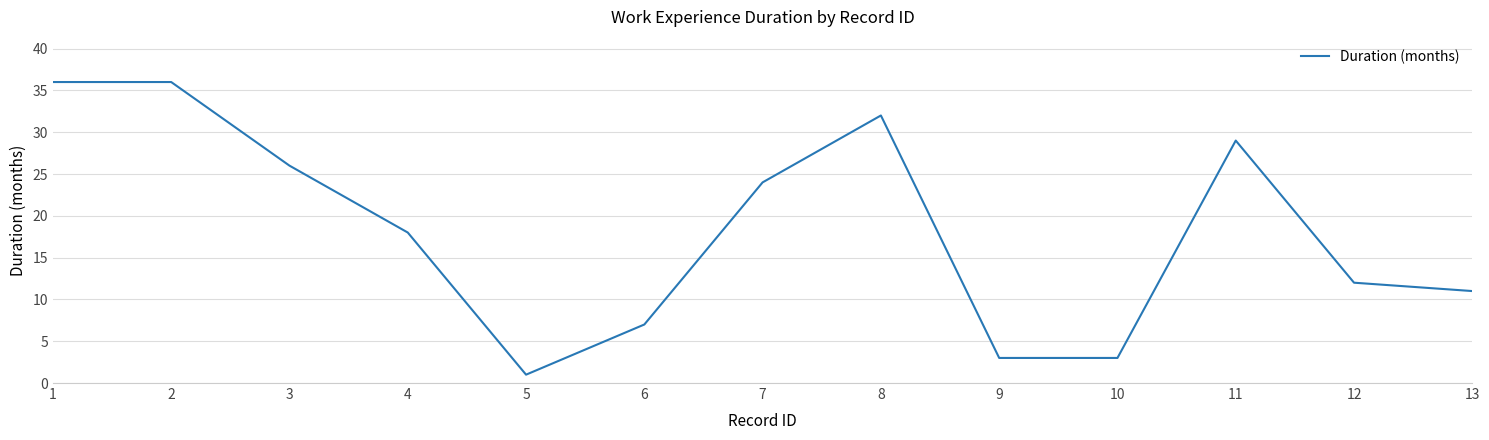

Count the number of categories in the chart.

13